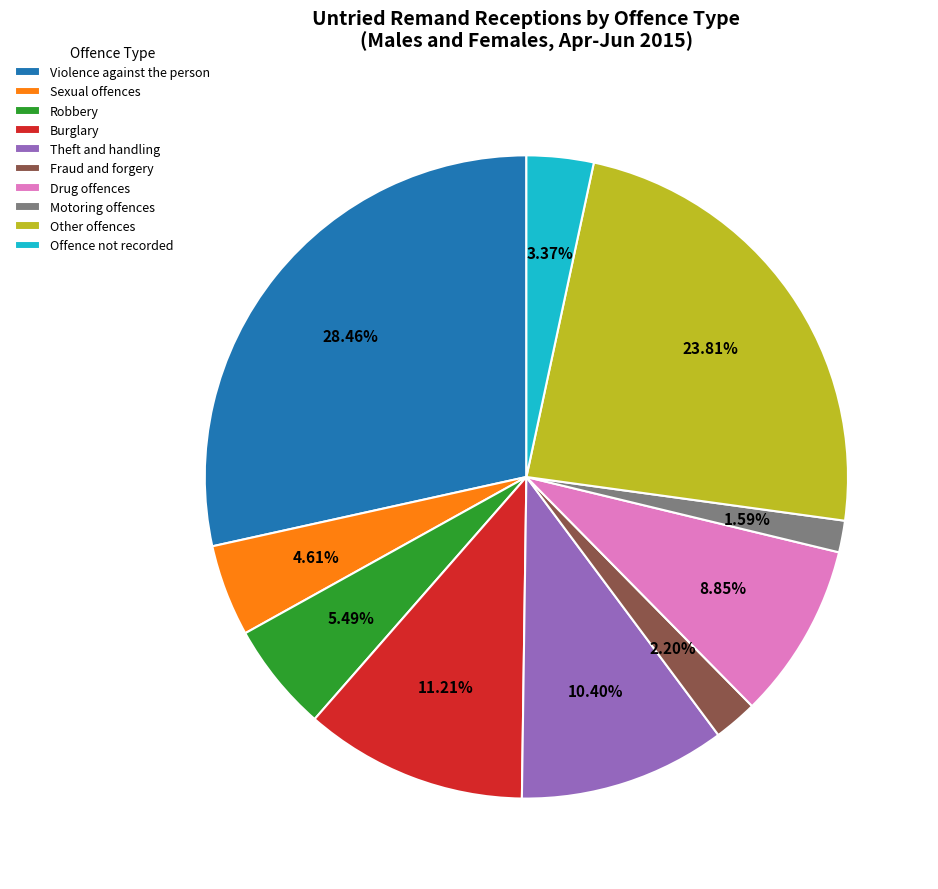

Rank the categories by value from highest to lowest.

Violence against the person, Other offences, Burglary, Theft and handling, Drug offences, Robbery, Sexual offences, Offence not recorded, Fraud and forgery, Motoring offences